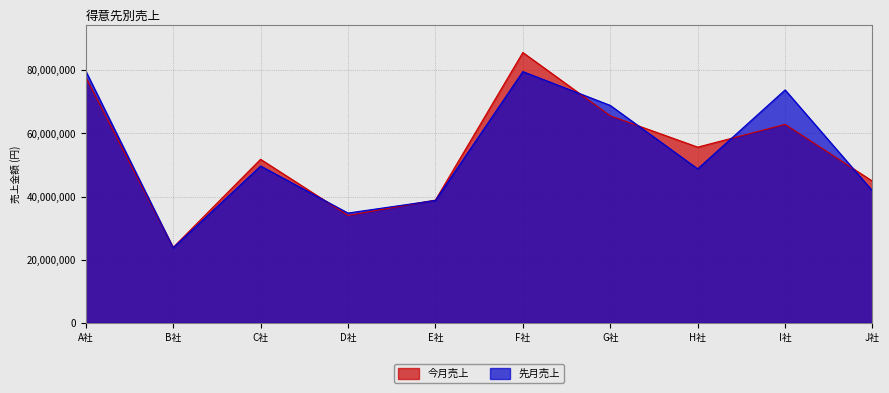

Where does the 今月売上 series first go above 55678924?

A社